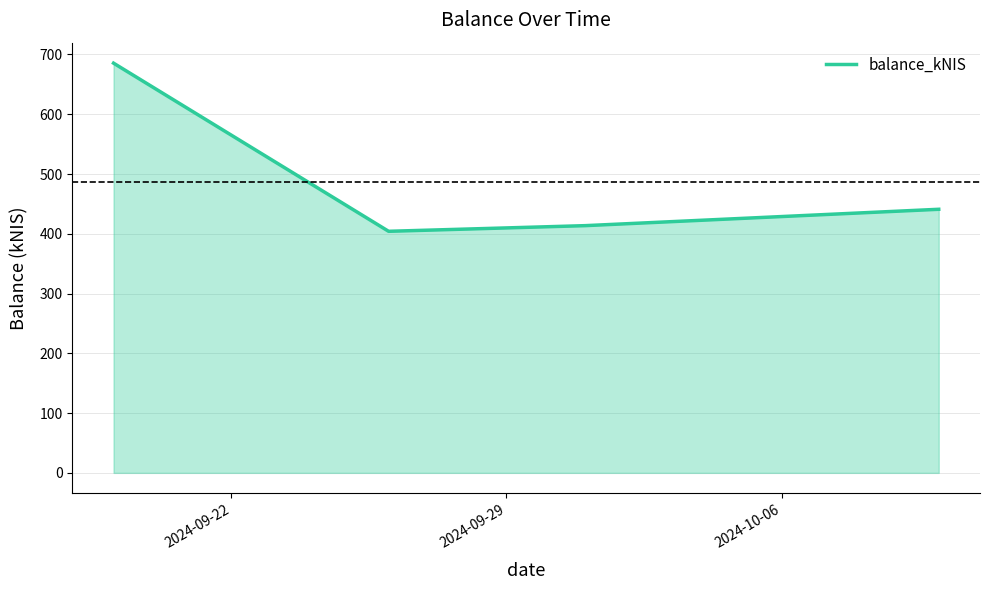

What is the sum of all values?

1944.2